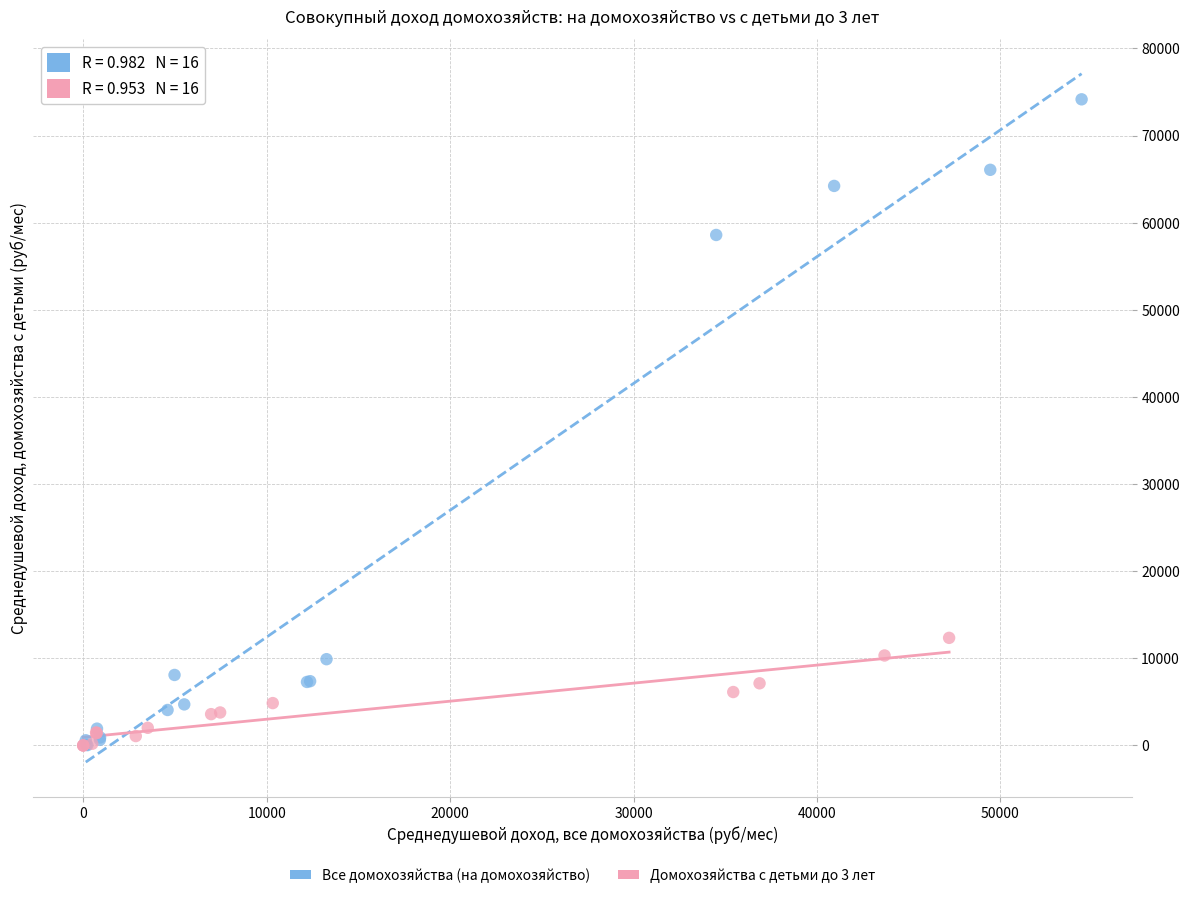

Which series has the widest spread of Y values?

Все домохозяйства (на домохозяйство)